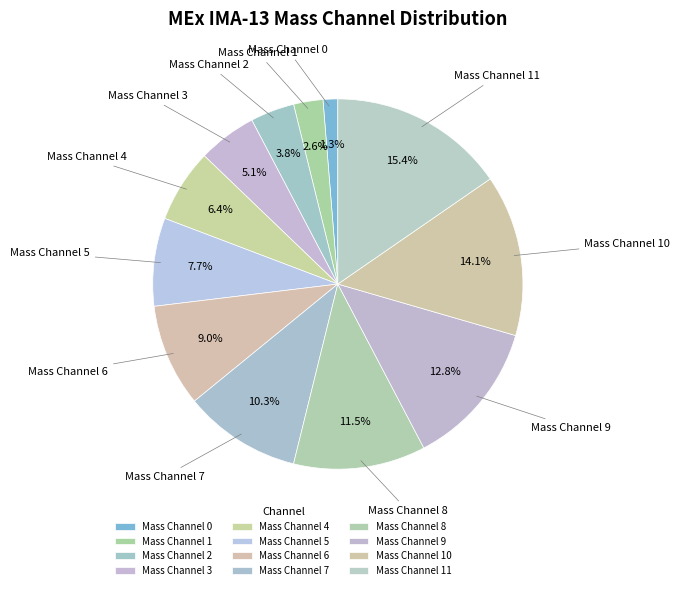

Between Mass Channel 5 and Mass Channel 4, which is larger?

Mass Channel 5